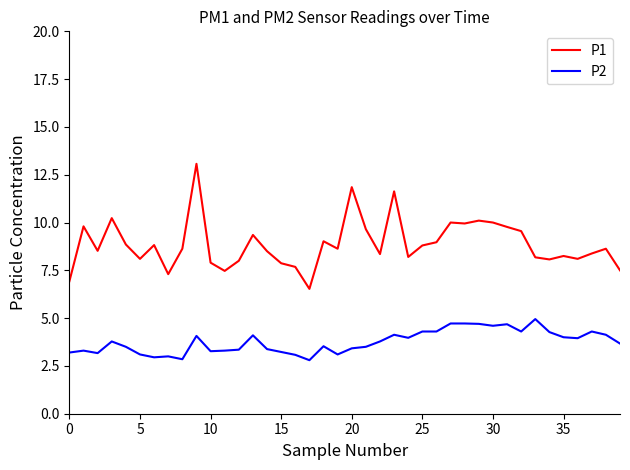

What is the minimum value shown in the chart?

2.8